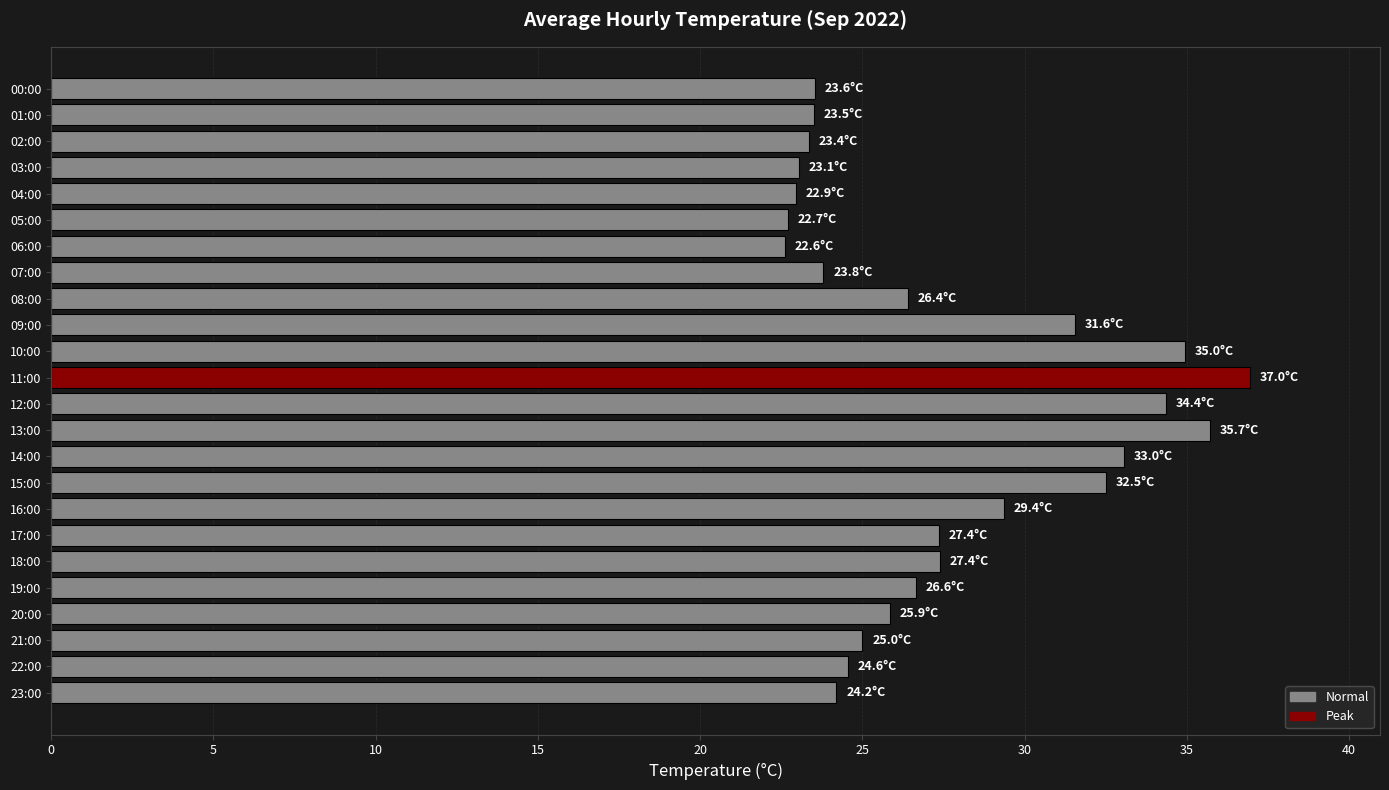

Which label corresponds to the largest value in the chart?

11:00